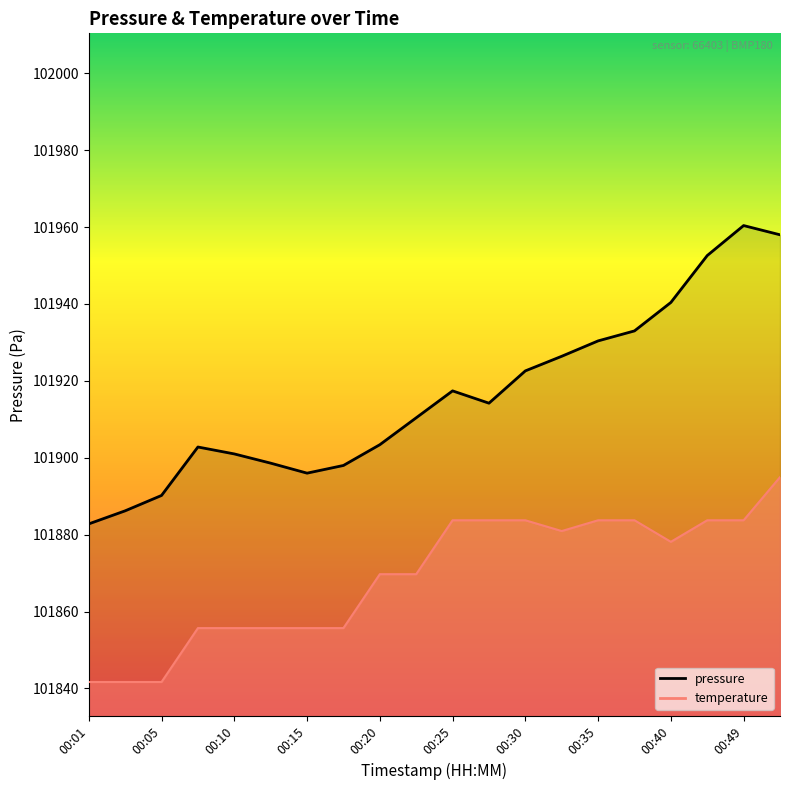

How many lines are shown in the chart?

2